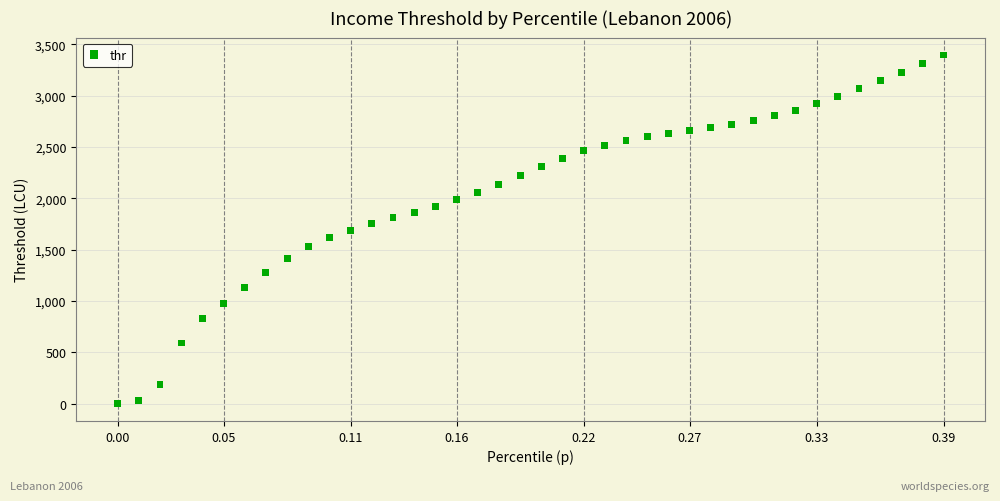

What is the range of X values (max minus min)?

0.4